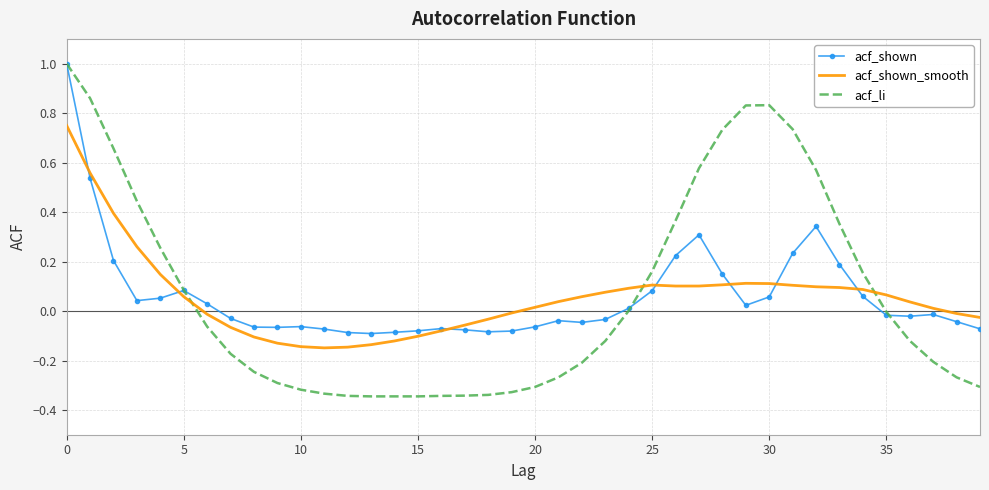

What is the maximum value for acf_shown?

1.0